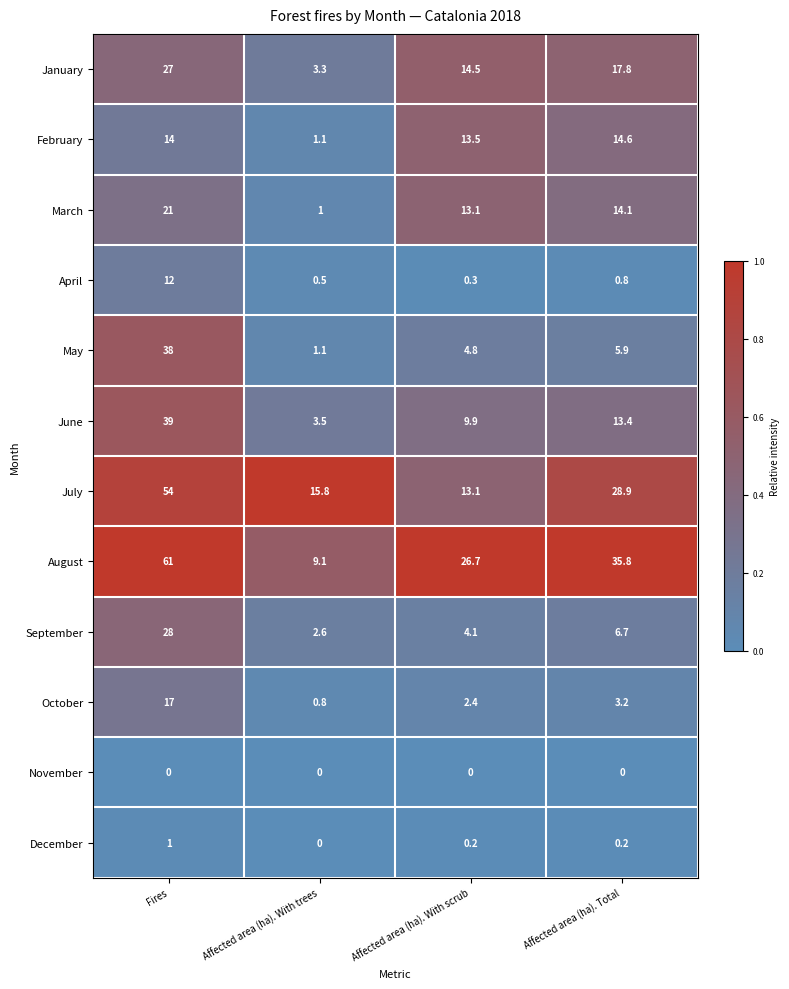

True or false: March has a value of 21.0 at Fires.

True